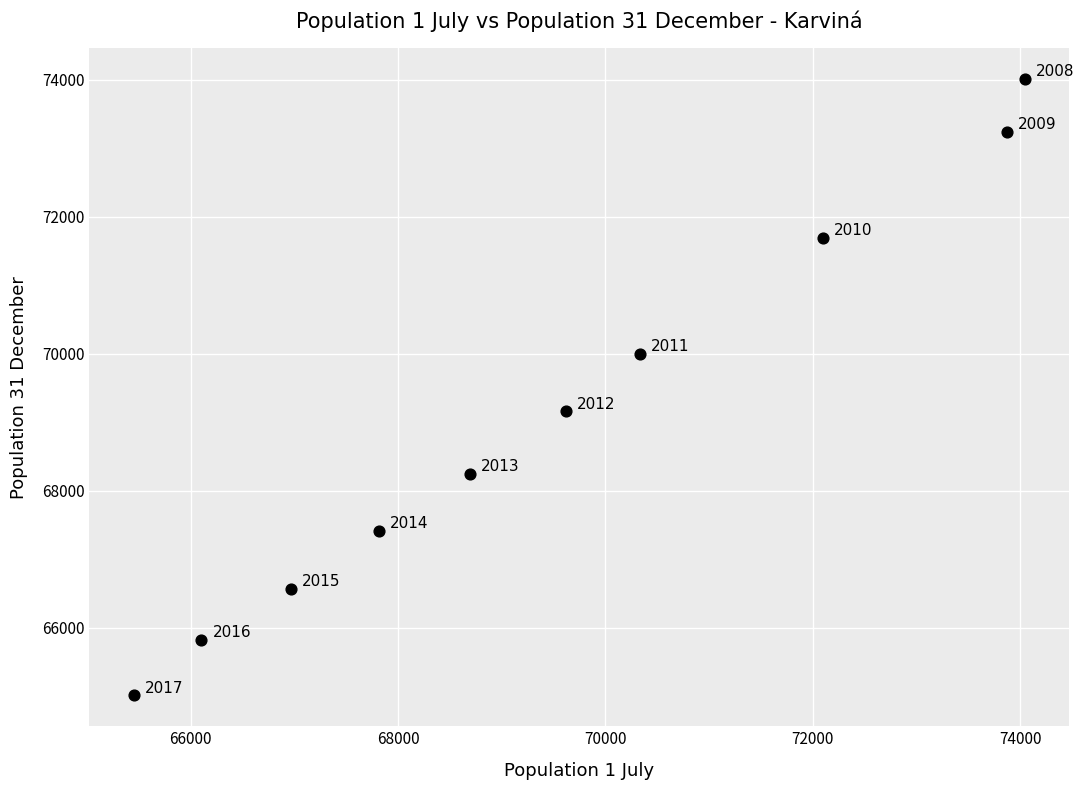

What Y value in the scatter plot is closest to 69510?

69158